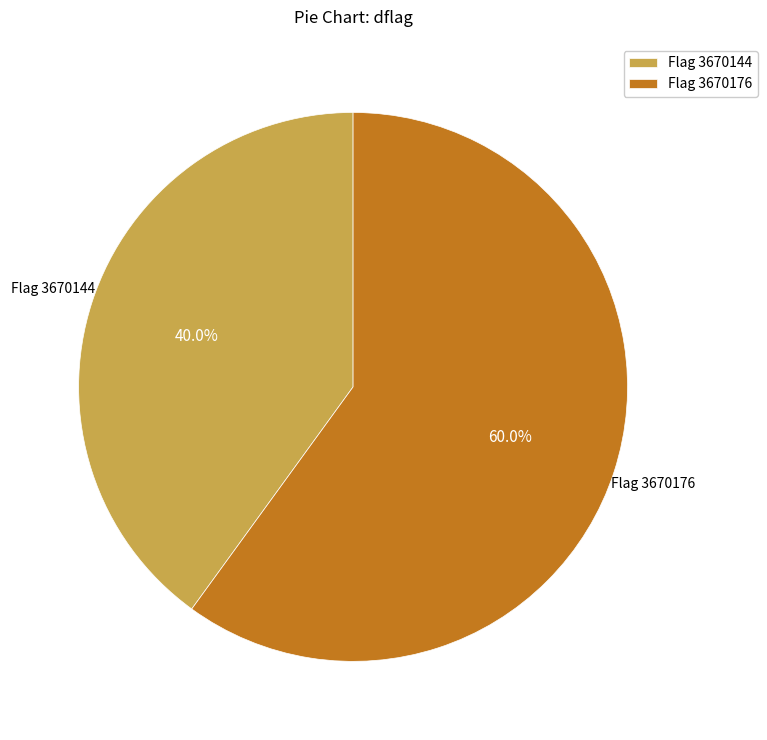

Does any single category account for the majority?

Yes